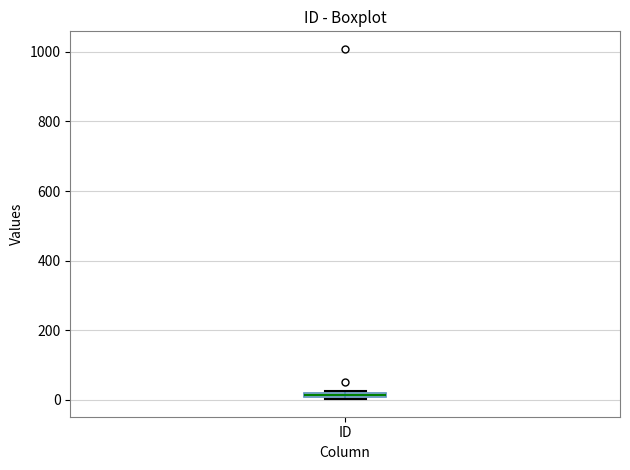

Where is the lower edge of the box for ID on the y-axis? The values are not printed on the chart, so give them approximately, as read against the axis.

0